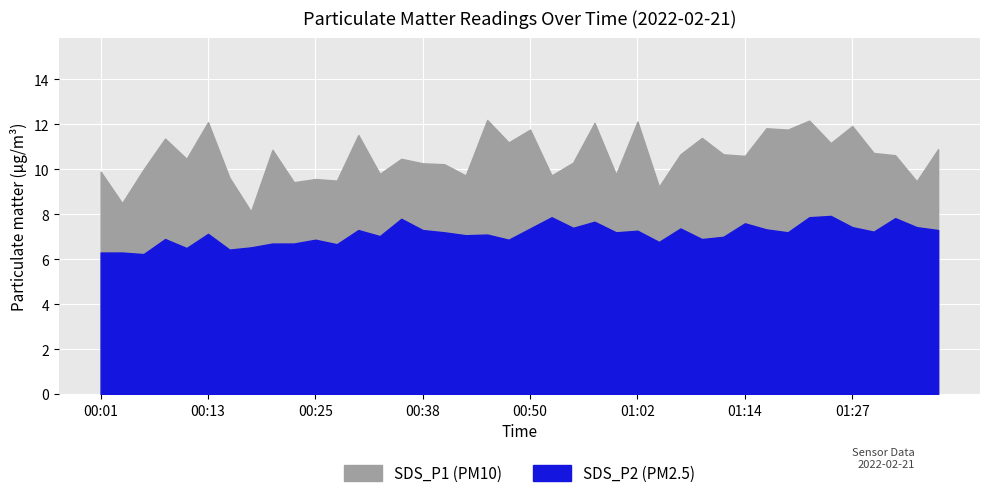

Between 00:33 and 00:11, which is larger?

00:11